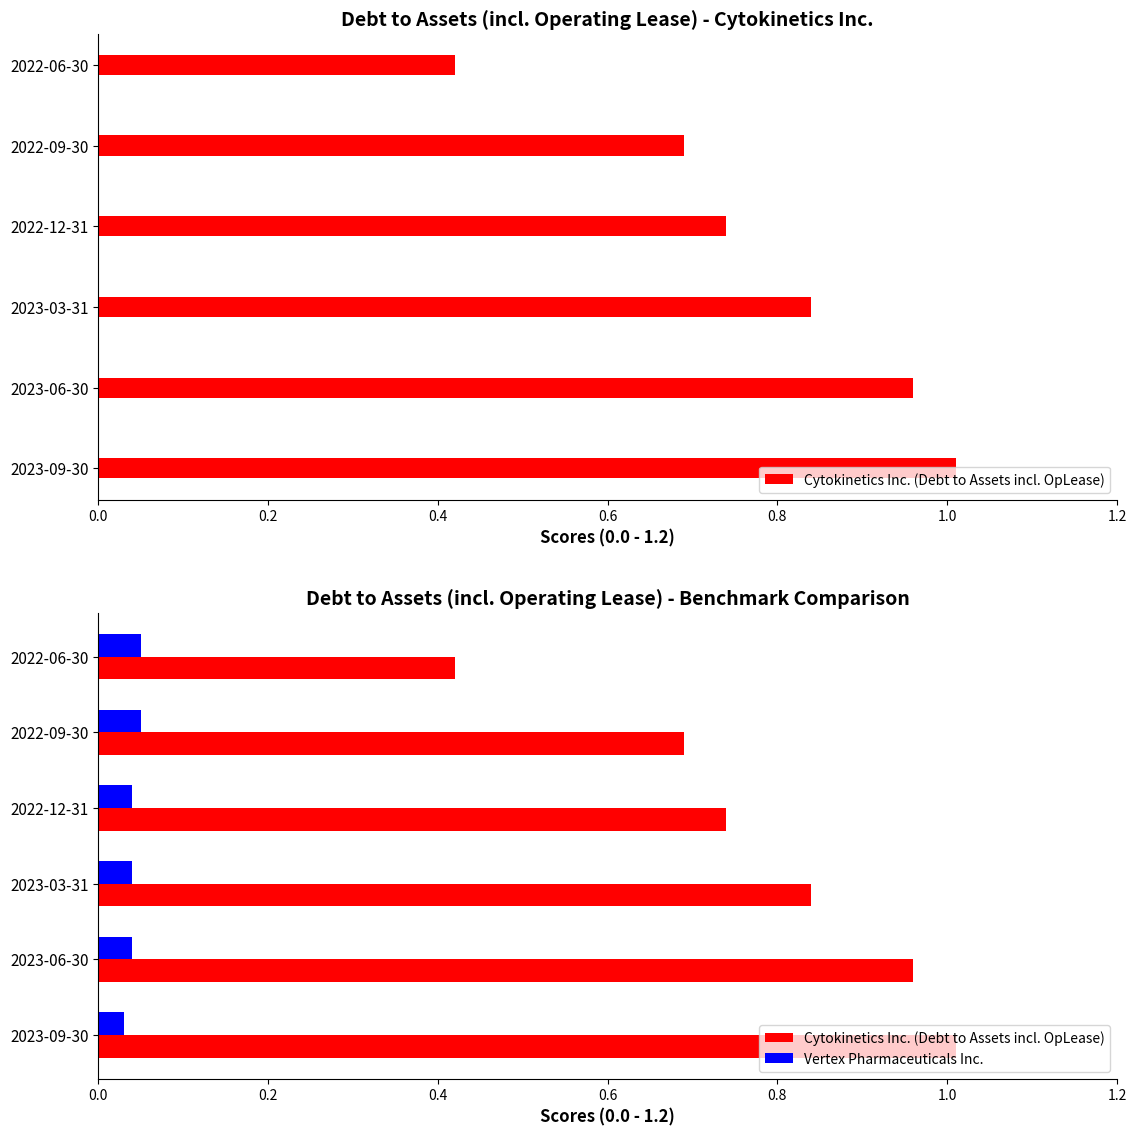

Reading left to right, list all the values displayed in this chart.

Cytokinetics Inc. (Debt to Assets incl. OpLease): 1.0	1.0	0.8	0.7	0.7	0.4
Vertex Pharmaceuticals Inc.: 0.0	0.0	0.0	0.0	0.1	0.1